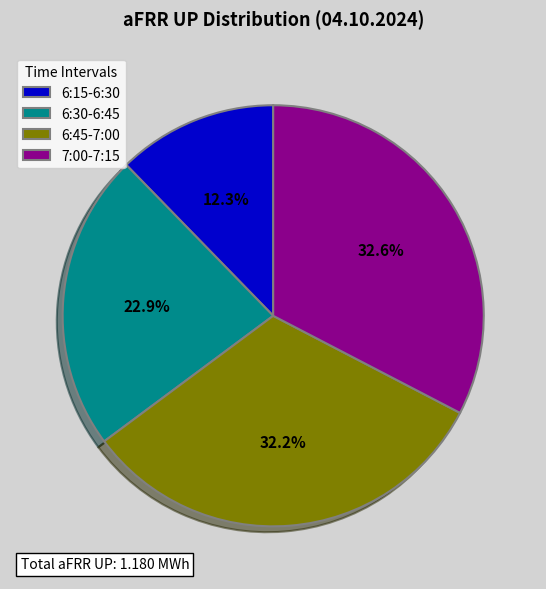

Between 6:45-7:00 and 6:30-6:45, which is larger?

6:45-7:00